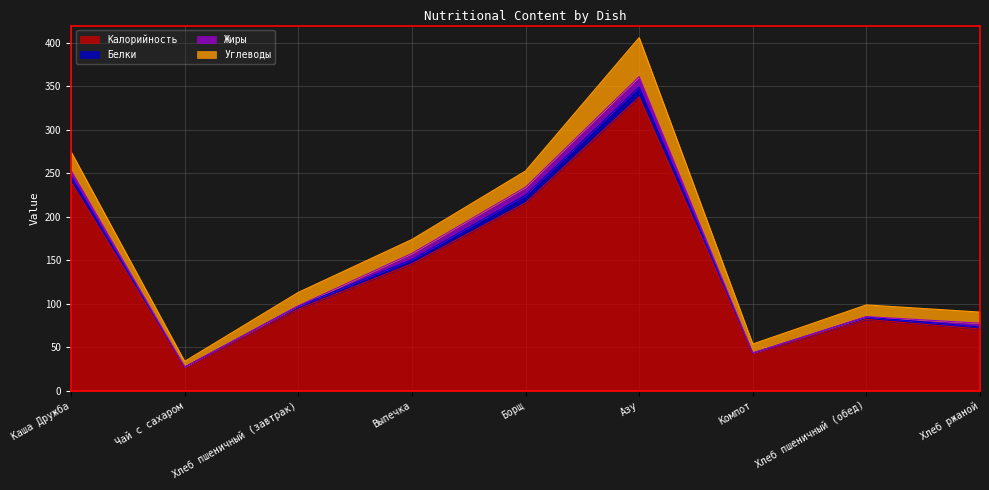

True or false: Белки and Углеводы intersect in this chart.

False